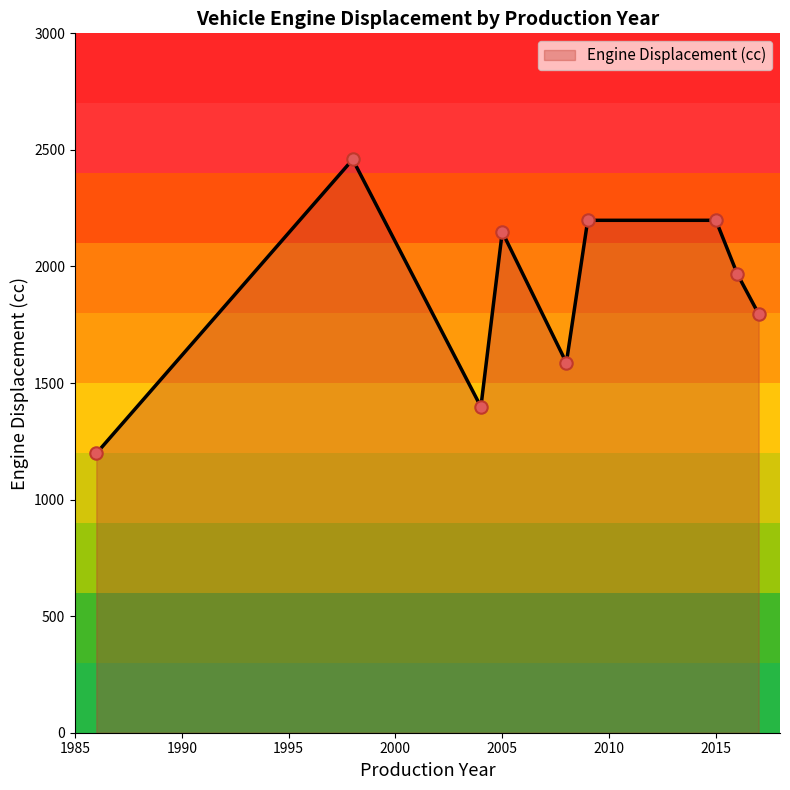

What is the maximum value shown in the chart?

2459.0